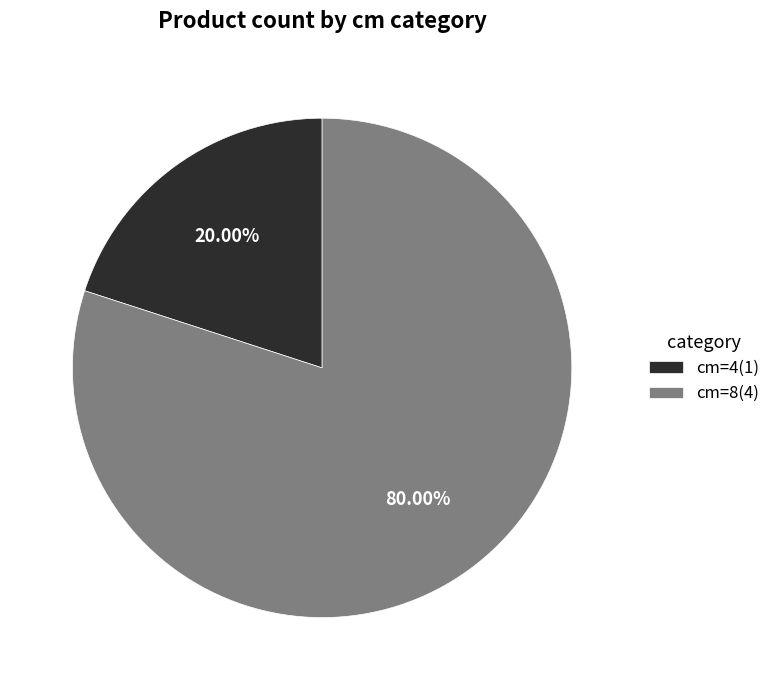

To the nearest percent, what is the difference between the largest and smallest slice percentages?

60%